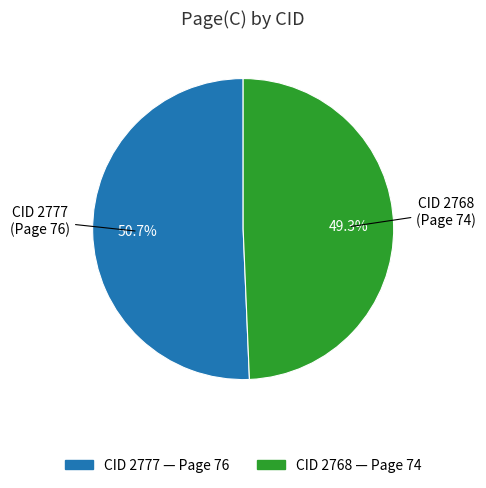

Is there any slice that represents more than half of the pie?

Yes